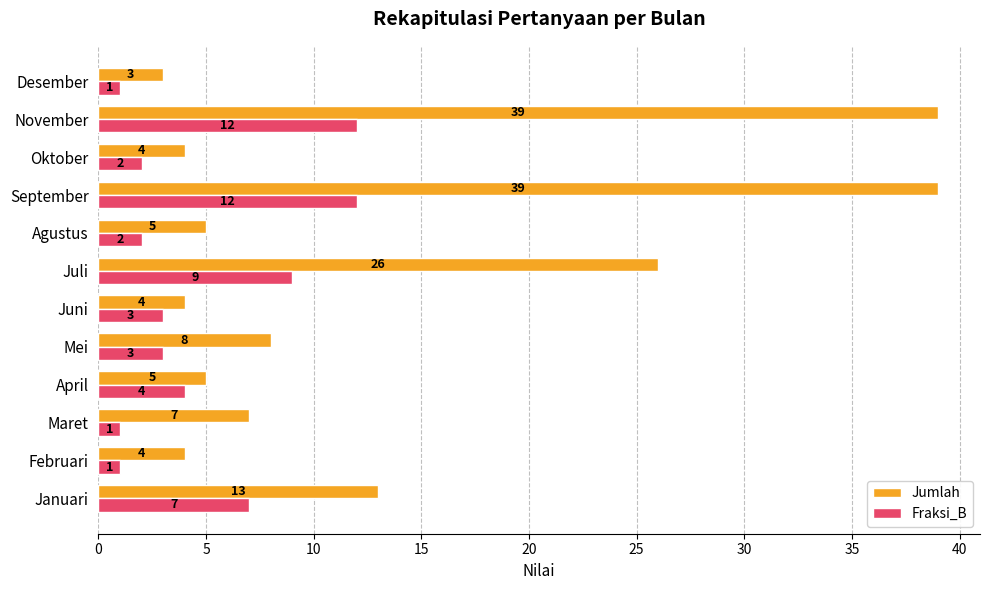

Which series has the largest total across all categories?

Jumlah